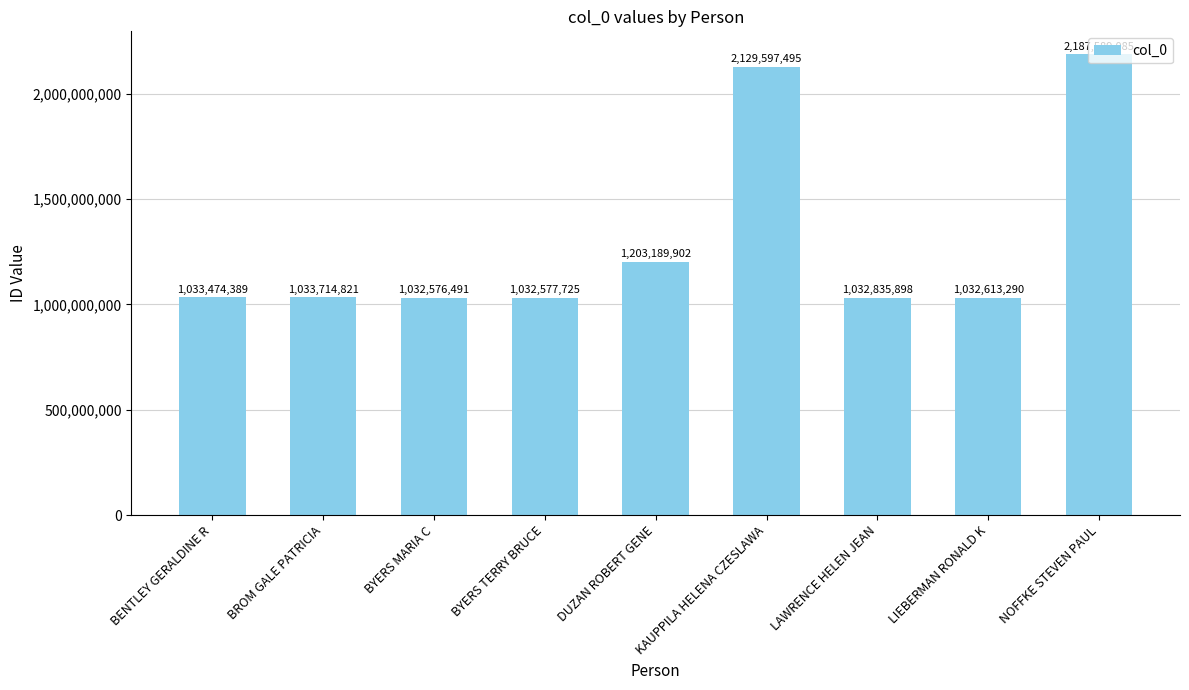

List the labels in order of value, largest first.

NOFFKE STEVEN PAUL, KAUPPILA HELENA CZESLAWA, DUZAN ROBERT GENE, BROM GALE PATRICIA, BENTLEY GERALDINE R, LAWRENCE HELEN JEAN, LIEBERMAN RONALD K, BYERS TERRY BRUCE, BYERS MARIA C